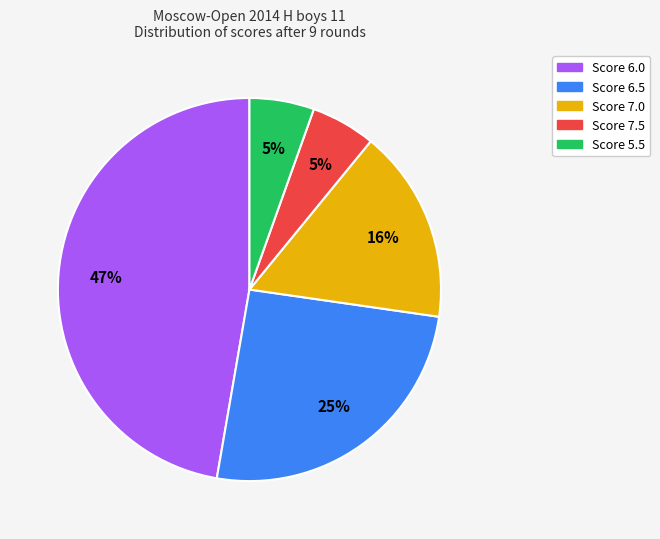

Is there a majority slice in this chart?

No